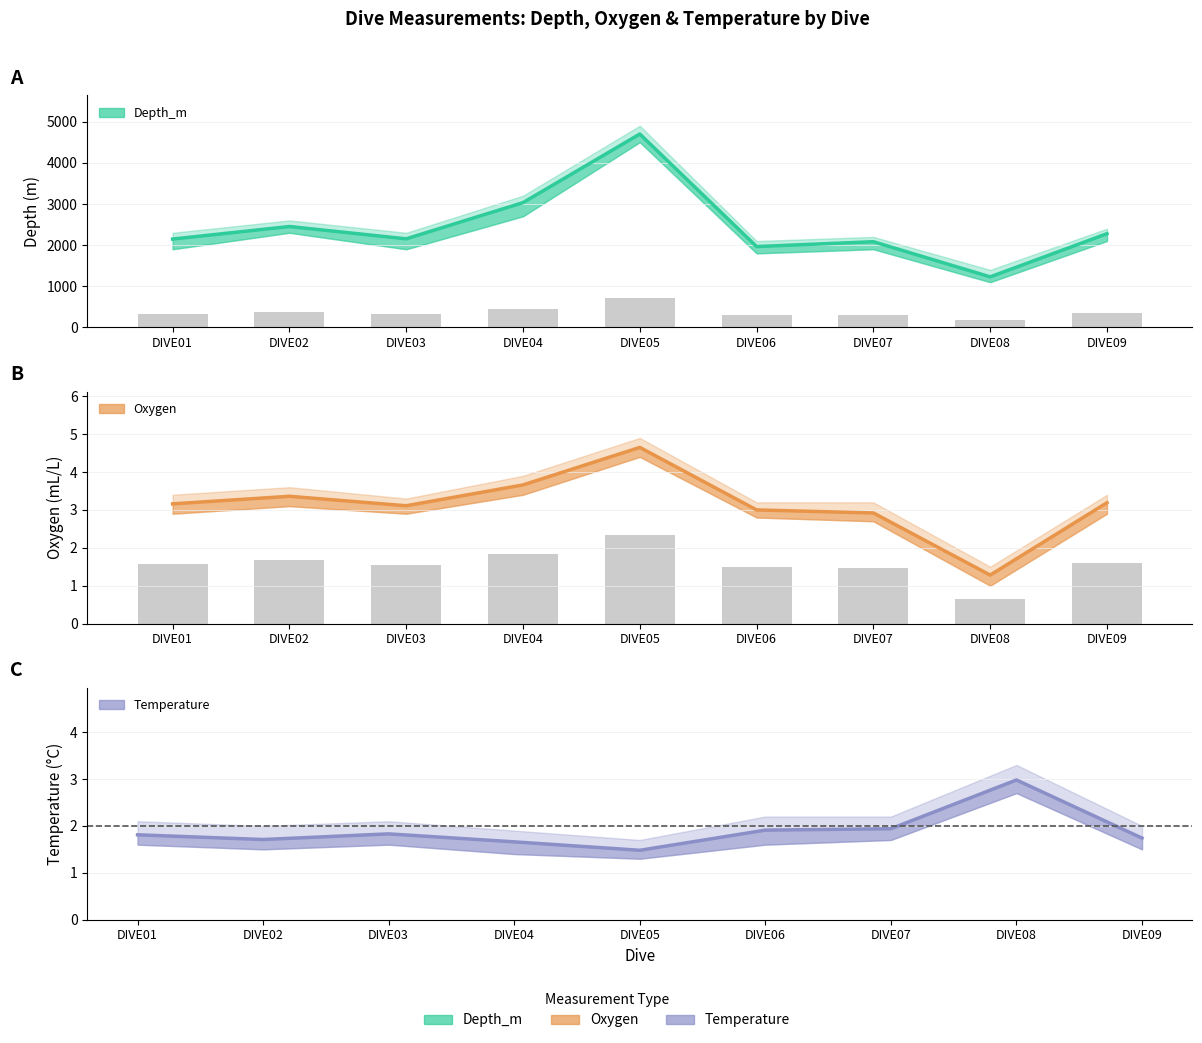

What is the approximate value of Oxygen at DIVE09?

3.2